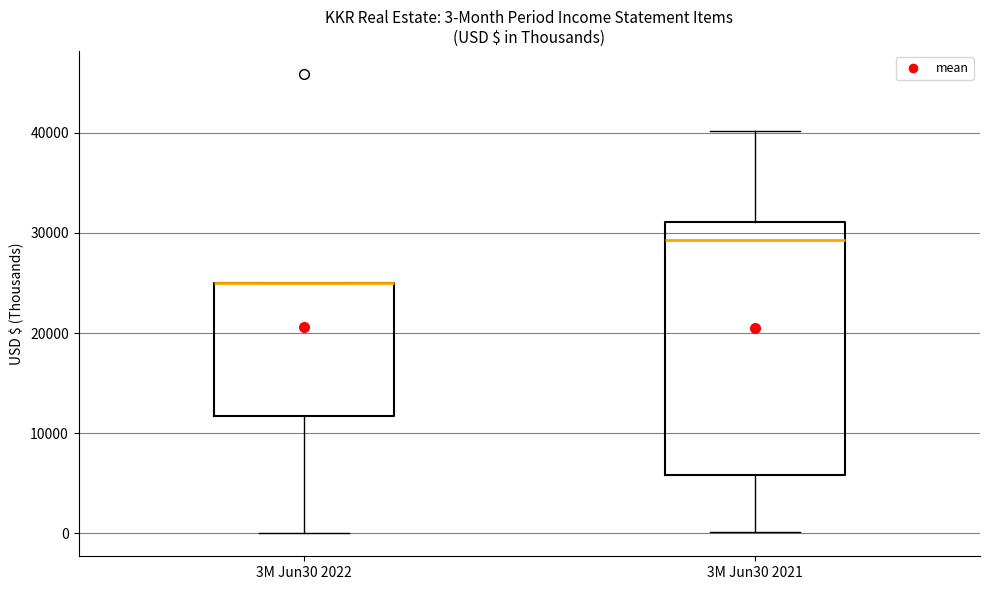

Comparing the boxes themselves (not the whiskers), which one is the tallest?

3M Jun30 2021